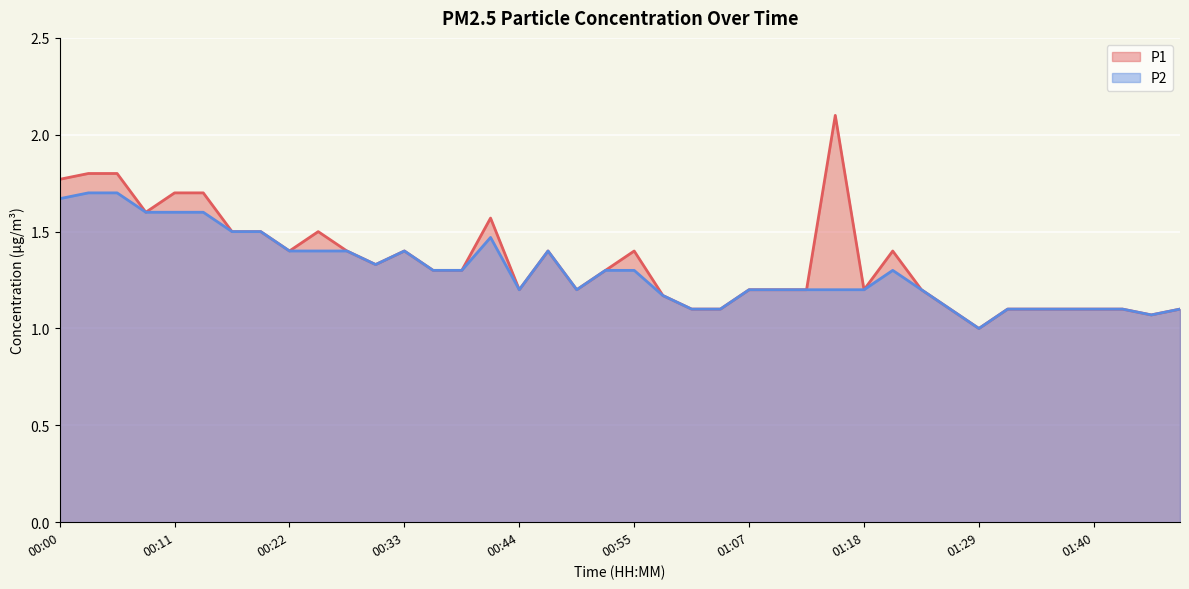

What is the sum of all P1 values?

53.7